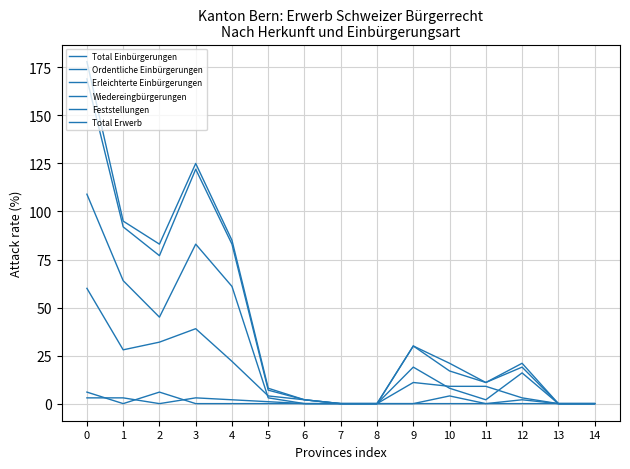

Count the Wiedereingbürgerungen values in the range 0 to 2.

12